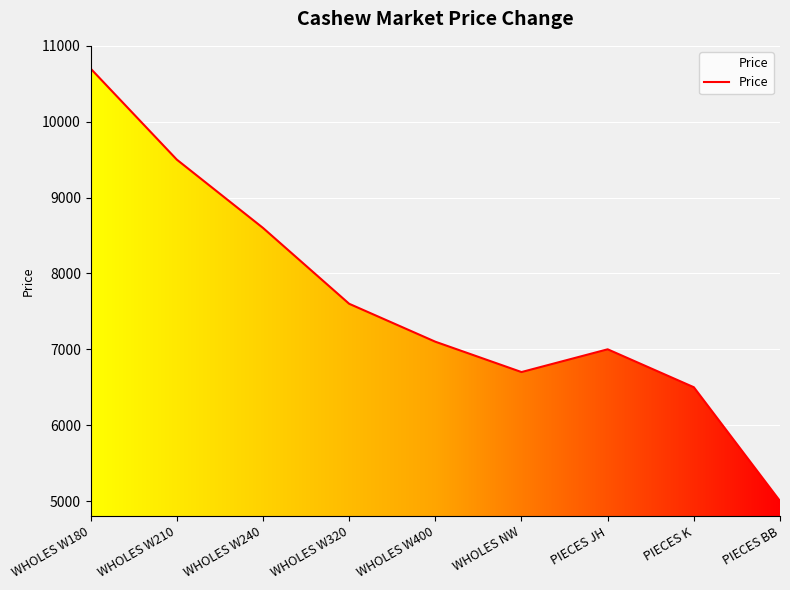

List the labels in order of value, smallest first.

PIECES BB, PIECES K, WHOLES NW, PIECES JH, WHOLES W400, WHOLES W320, WHOLES W240, WHOLES W210, WHOLES W180